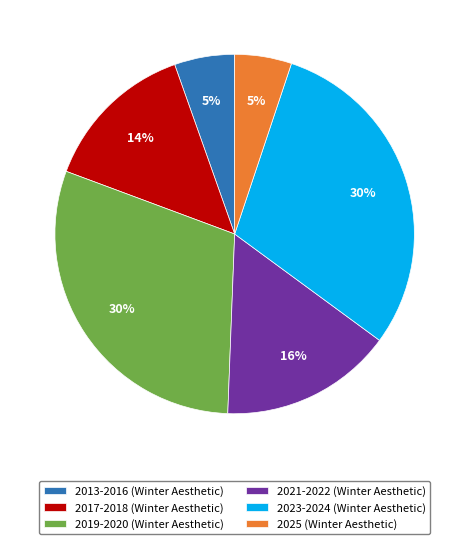

Do 2017-2018 (Winter Aesthetic) and 2023-2024 (Winter Aesthetic) together represent more than half of the pie?

No